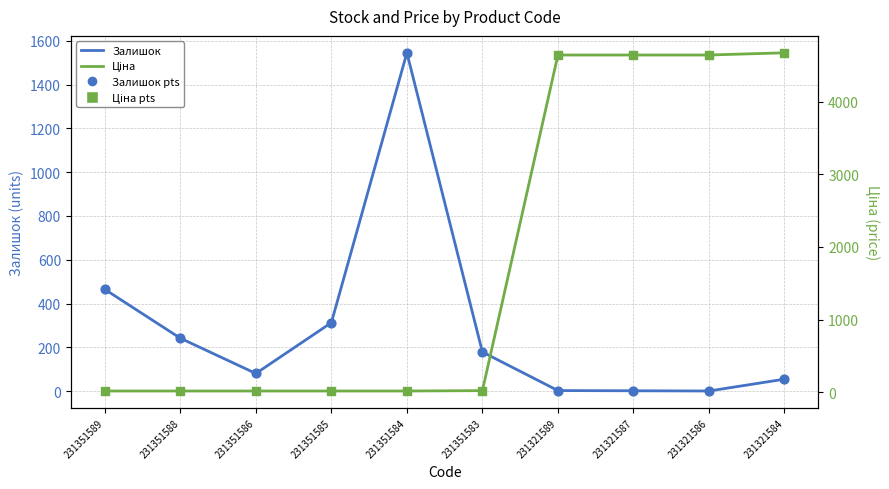

Which series has the largest Y range (max minus min)?

Ціна